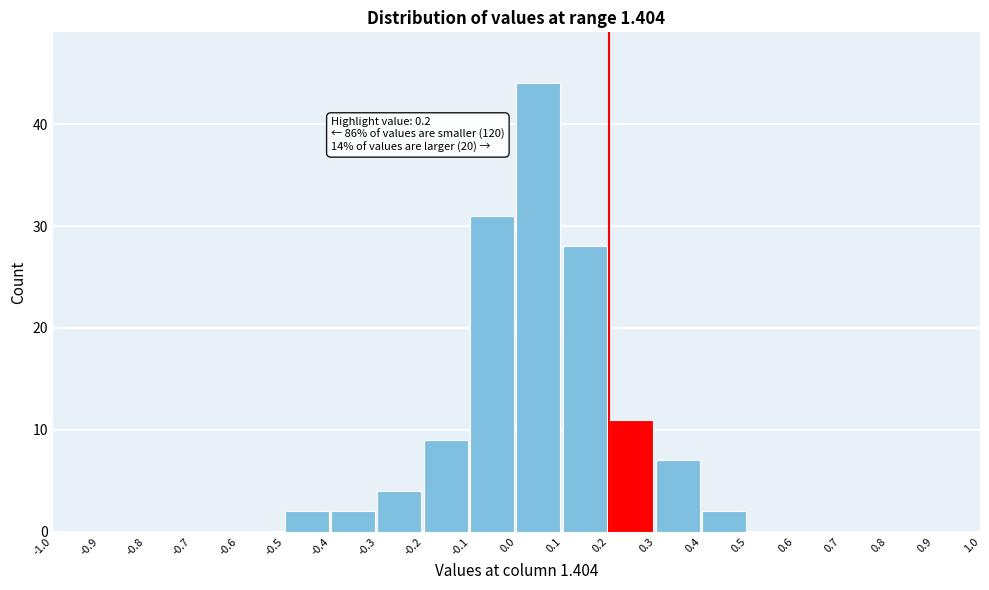

Over which range of the x-axis is the bar tallest?

0.0 to 0.1